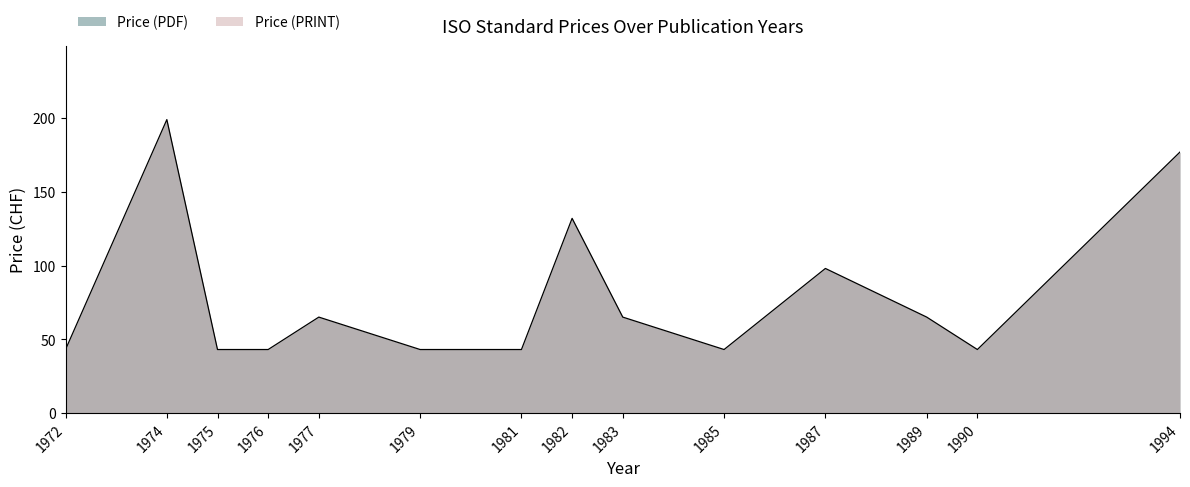

What is the smallest value displayed?

43